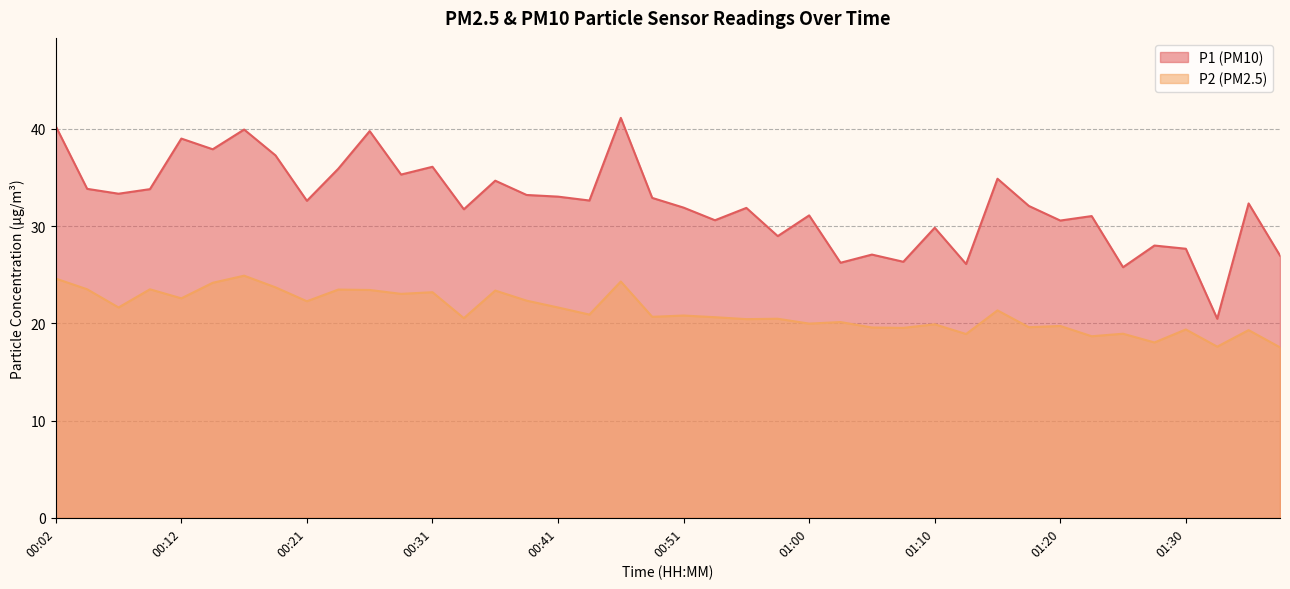

What is the total value across all series at 00:07?

55.0